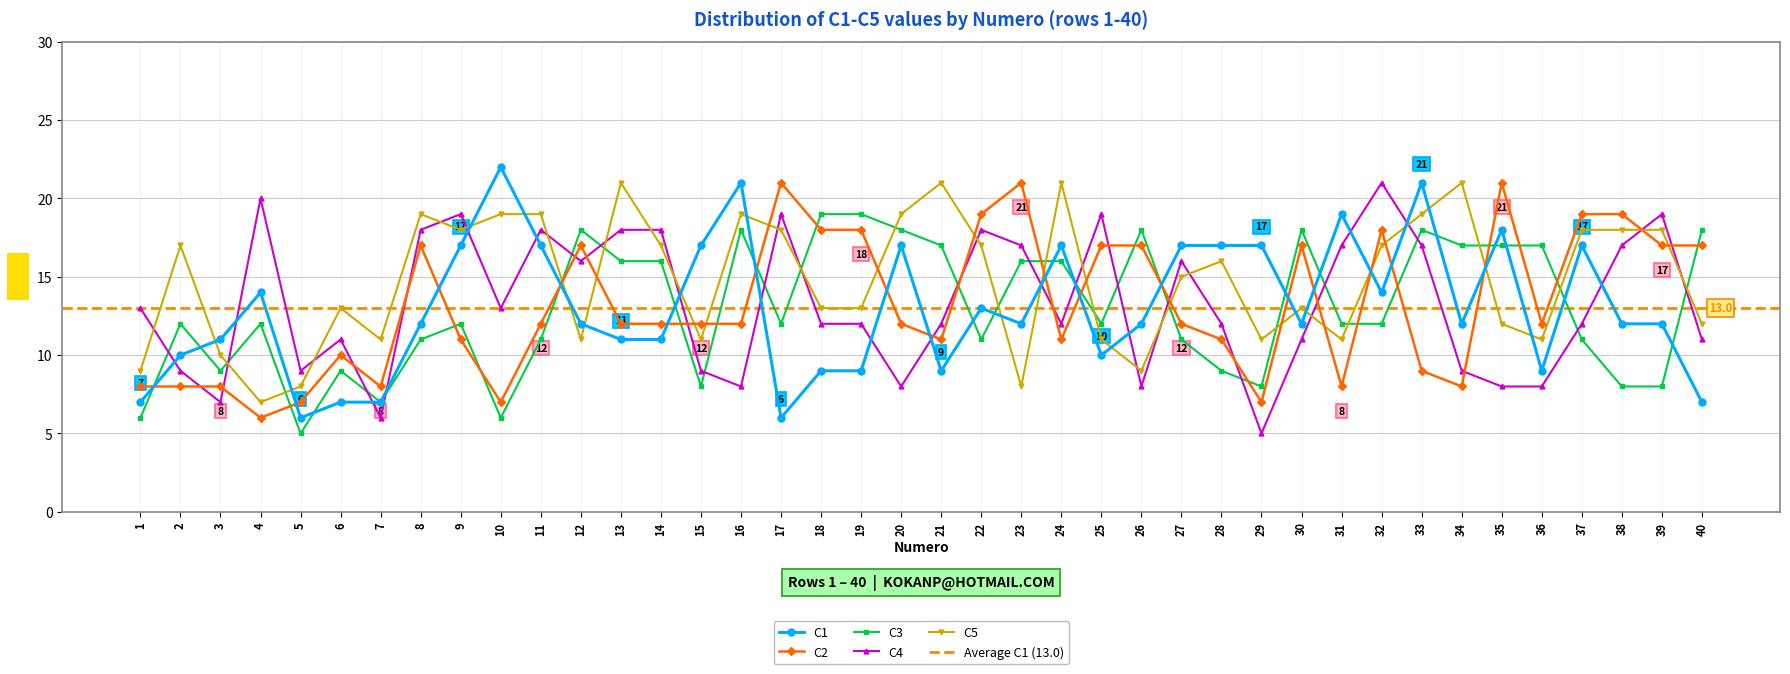

Is this an area chart (filled region under the line)?

No